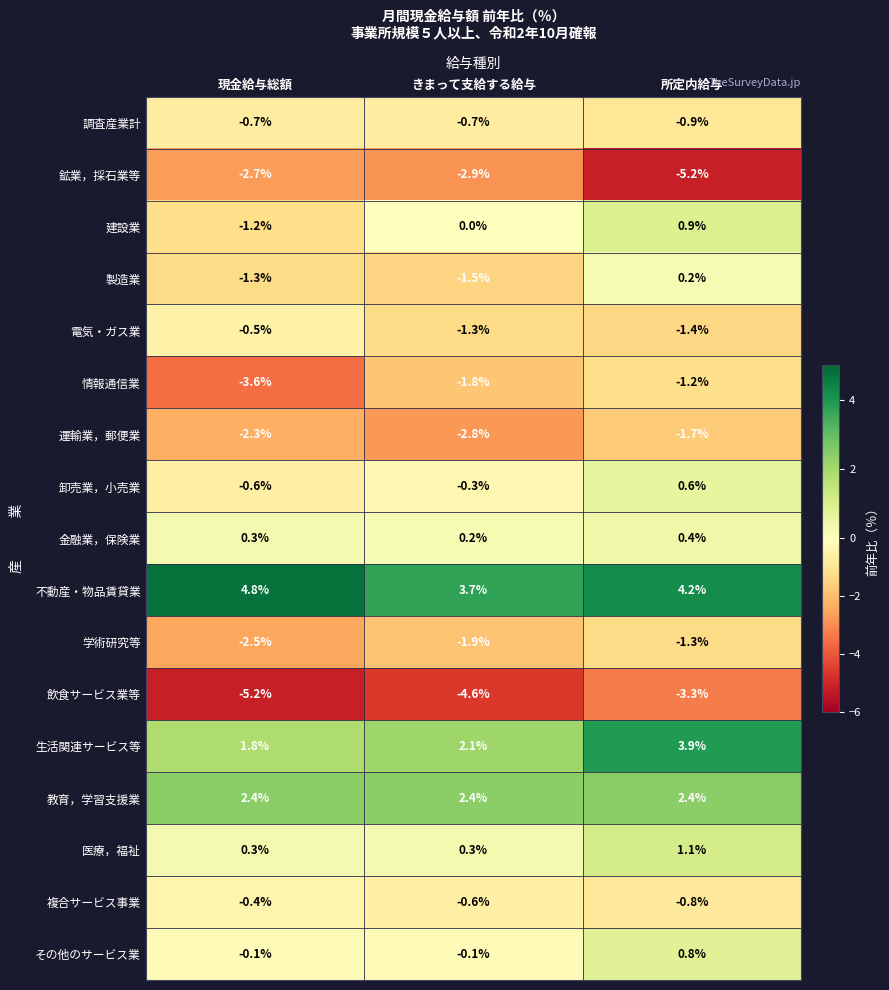

What is the difference between the maximum and second lowest values in the その他のサービス業 series?

0.9